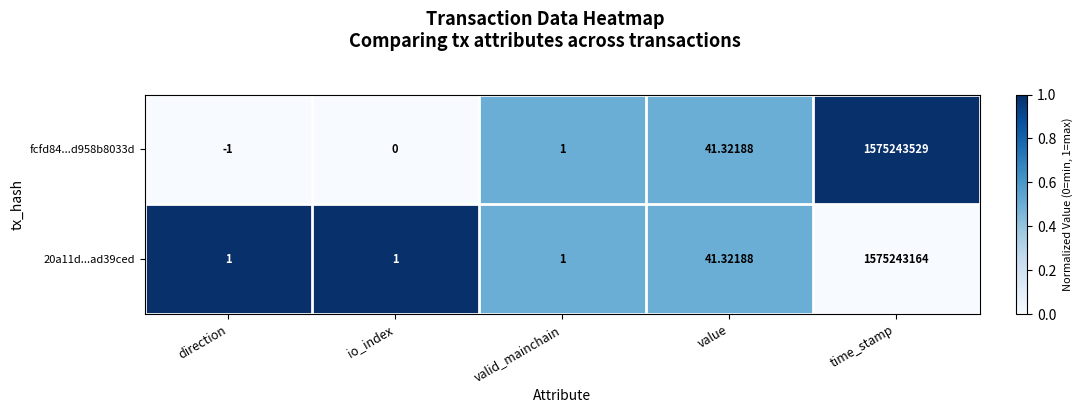

Which series has the largest range (max minus min)?

fcfd84...d958b8033d